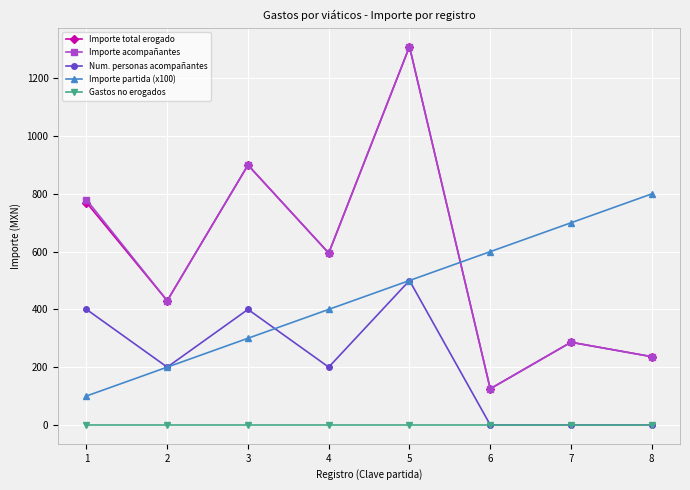

Between 1 and 8, which series saw the biggest shift?

Importe partida (x100)